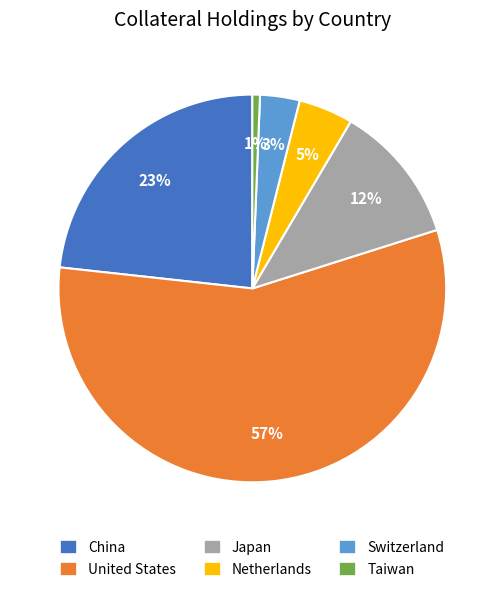

Between United States and China, which is larger?

United States